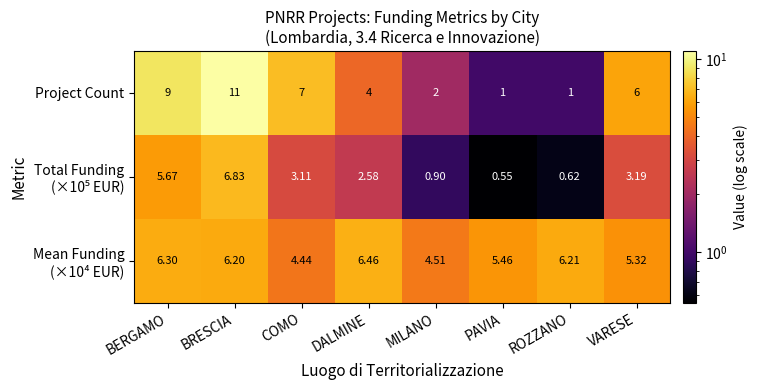

Which category has the lowest value across all series?

PAVIA